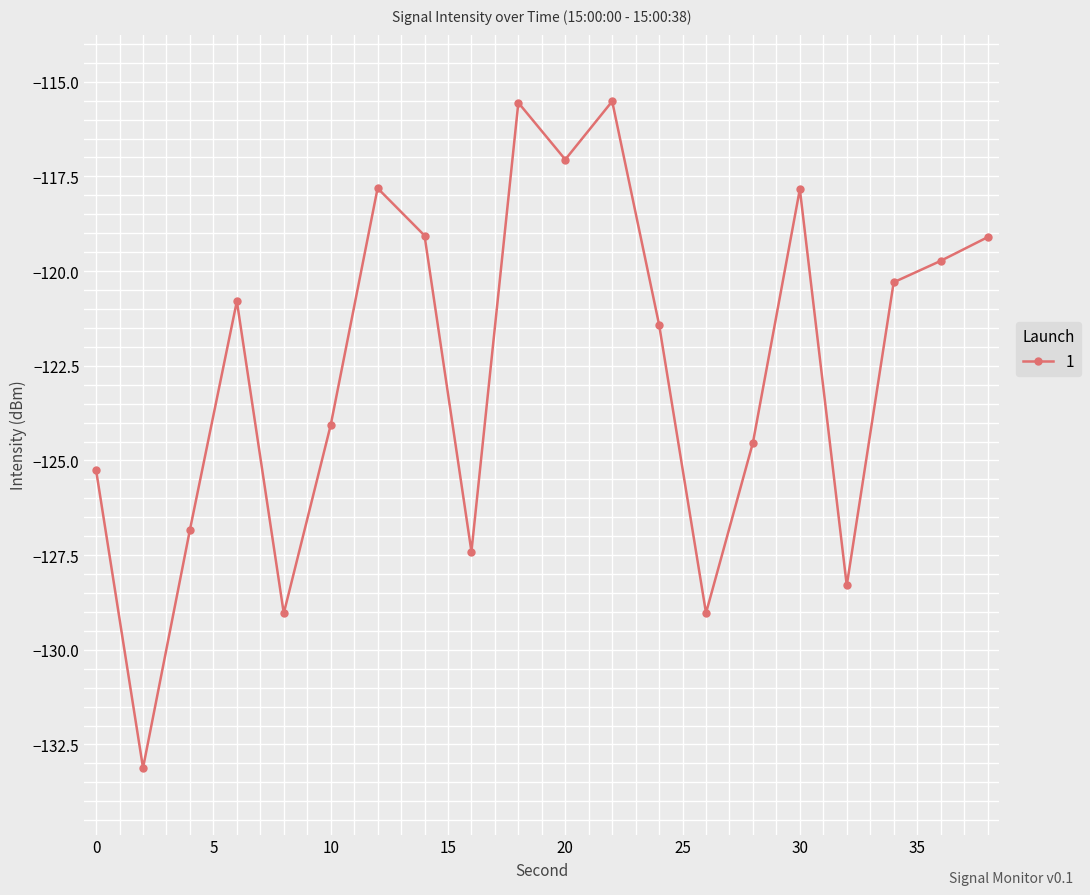

How many points are lower than both their immediate neighbors (excluding endpoints)?

6